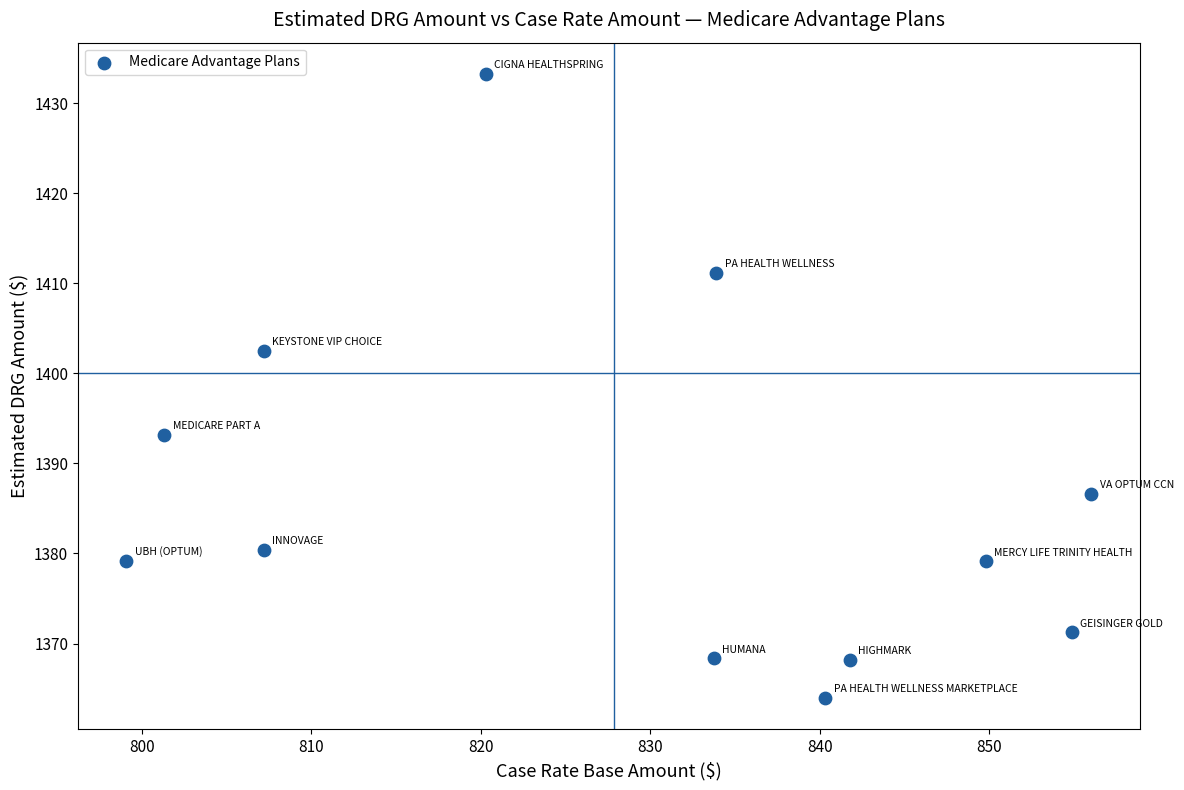

What is the range of X values (max minus min)?

57.0